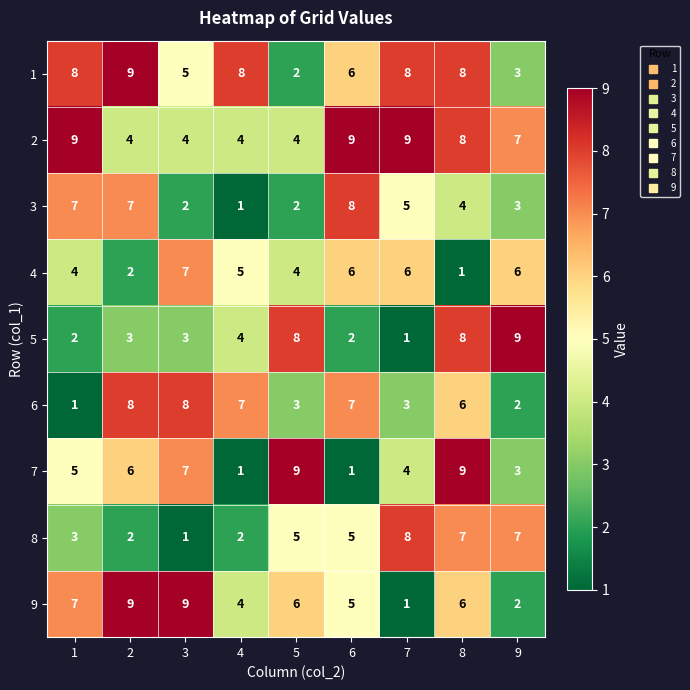

What is the sum of the 1 values at 1 and 3?

13